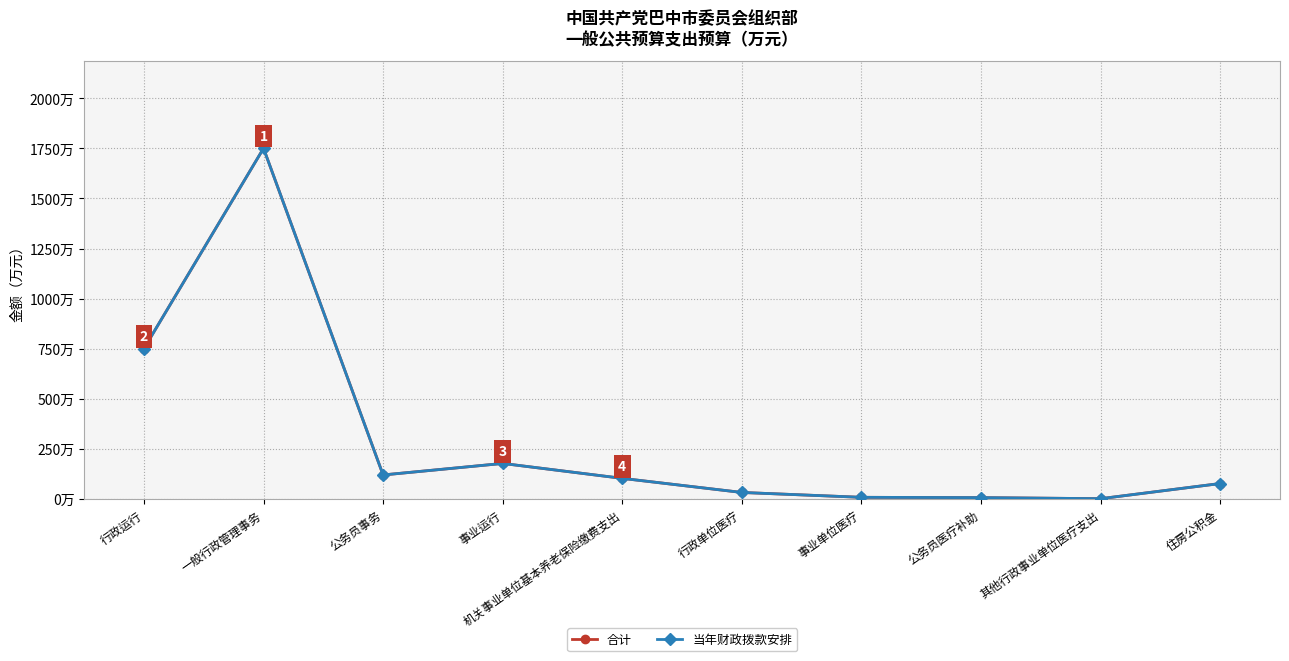

What is the label of the 1st point from the right?

住房公积金